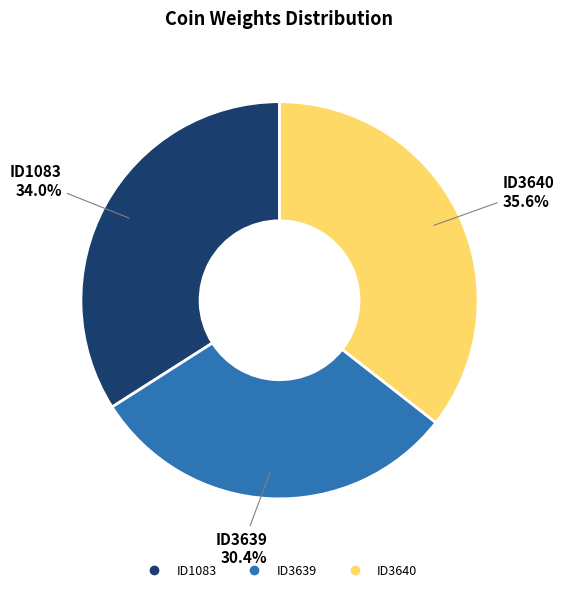

How many slices are in this pie chart?

3